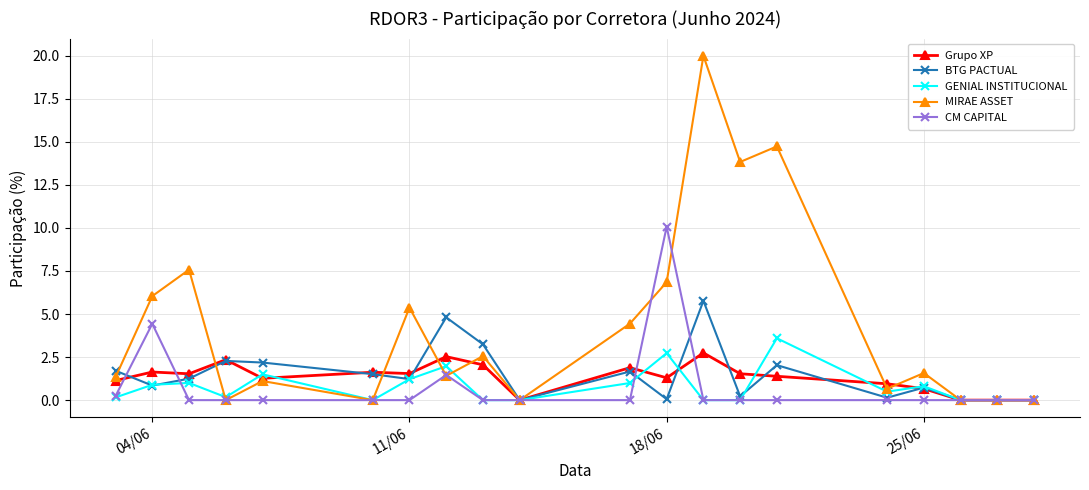

Which series has the largest total across all categories?

MIRAE ASSET